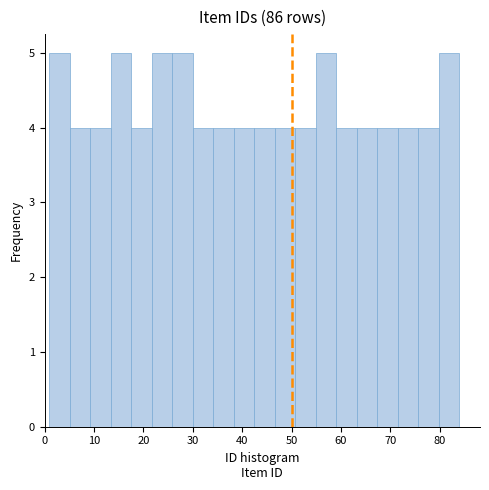

What is the height of the bar covering 38 to 43 on the x-axis? Neither the bar edges nor the heights are printed on the chart, so give them approximately, as read against the axes.

4